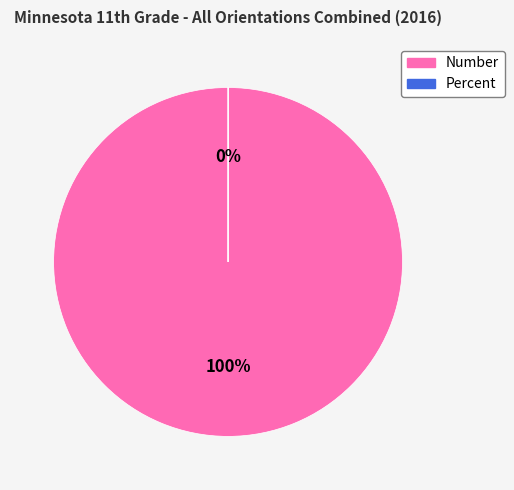

Is Number the majority of the pie?

Yes